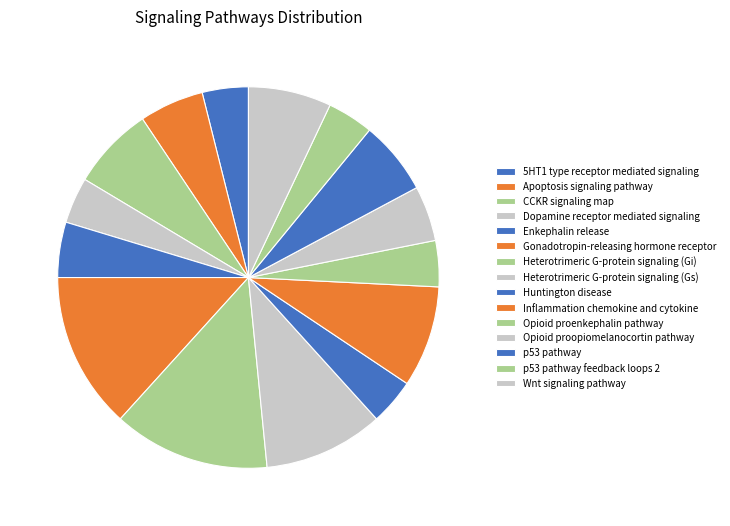

True or false: CCKR signaling map accounts for 7% of the total.

True